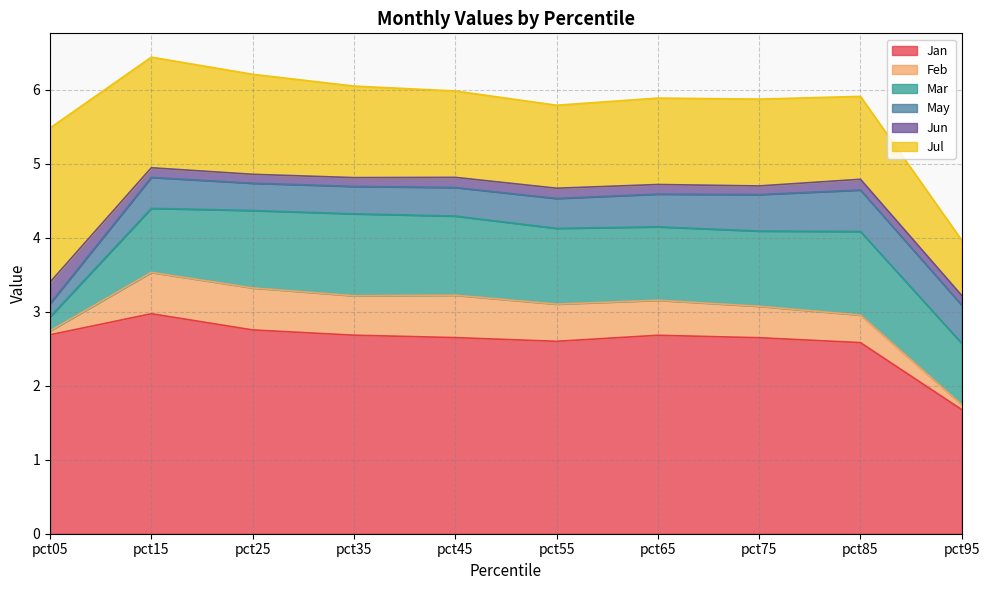

List the series in order of their peak value, highest first.

Jan, Jul, Mar, Feb, May, Jun